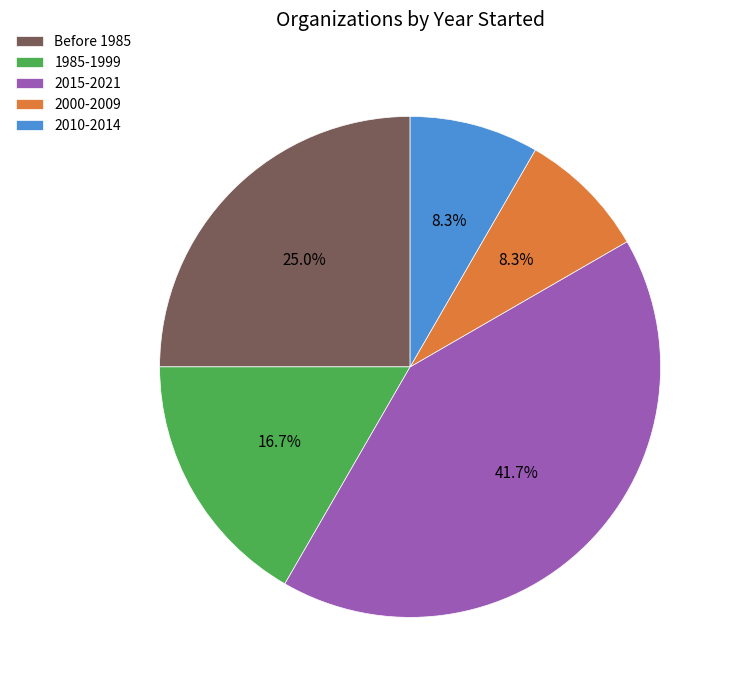

What is the largest slice in the pie chart?

2015-2021